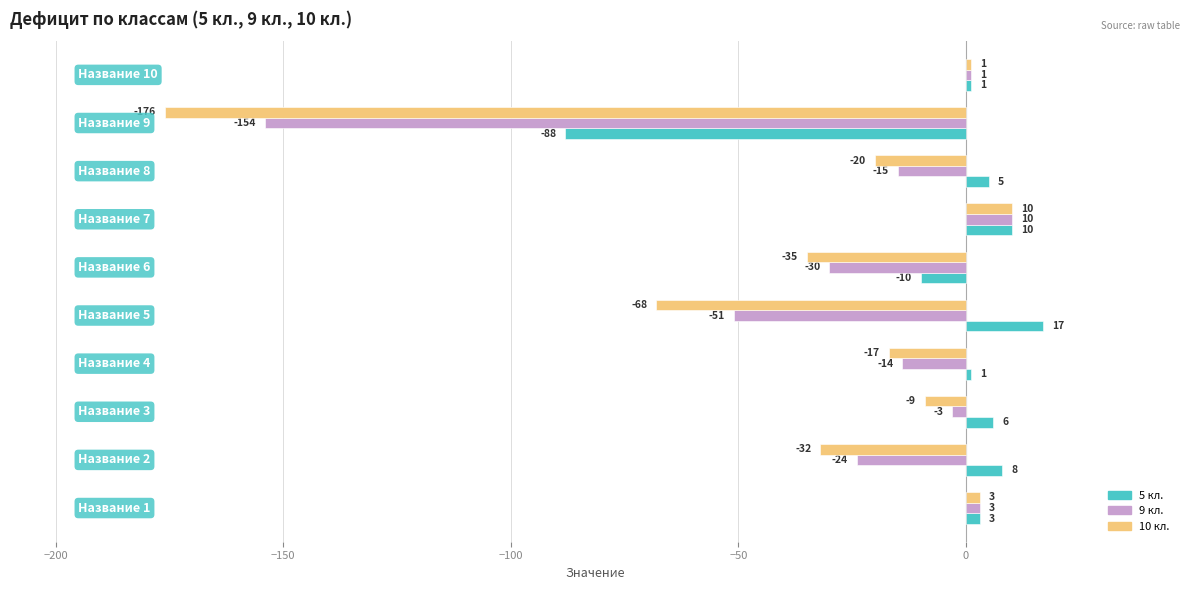

Which series has the largest total across all categories?

5 кл.